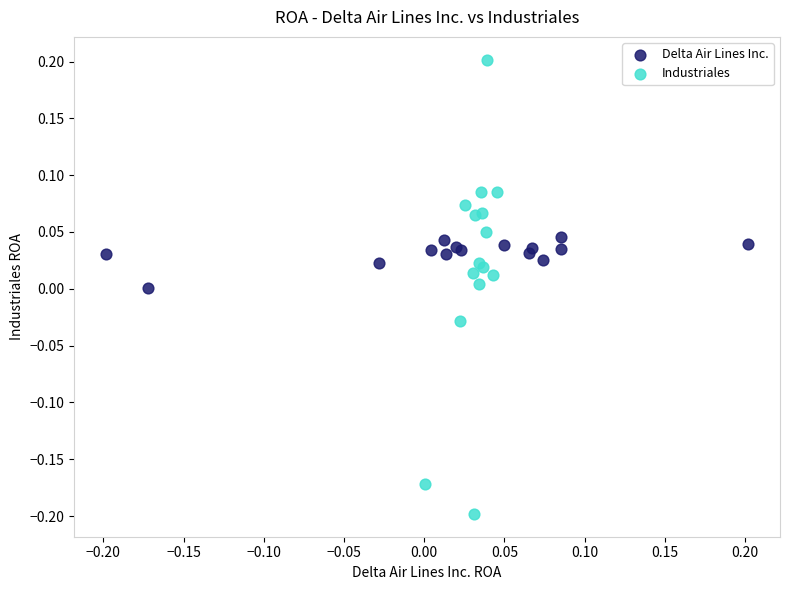

Which series has the widest spread of Y values?

Industriales